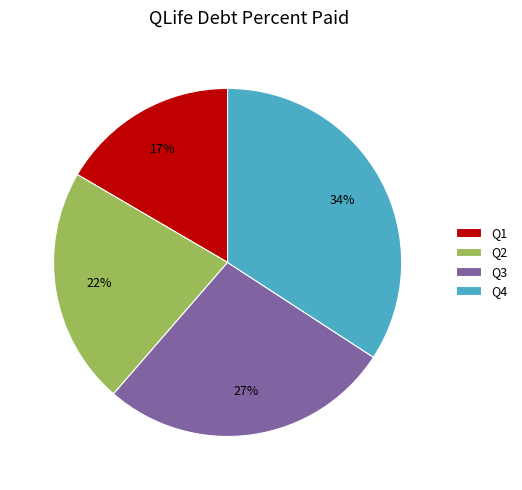

Count the number of slices in the pie.

4